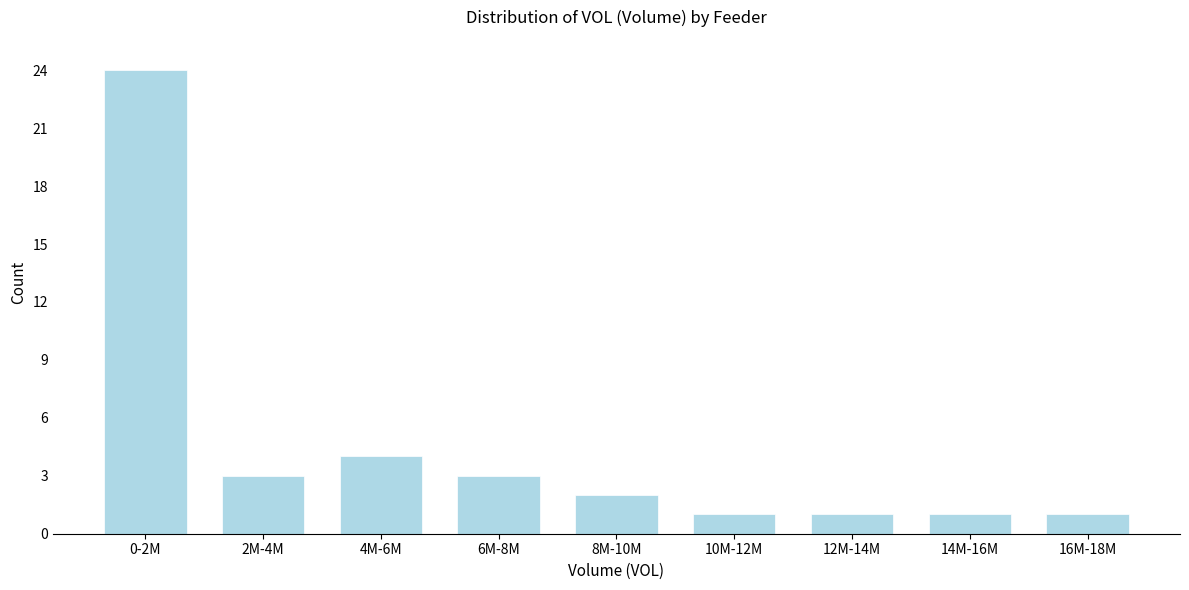

Reading left to right, list all the values displayed in this chart.

24	3	4	3	2	1	1	1	1